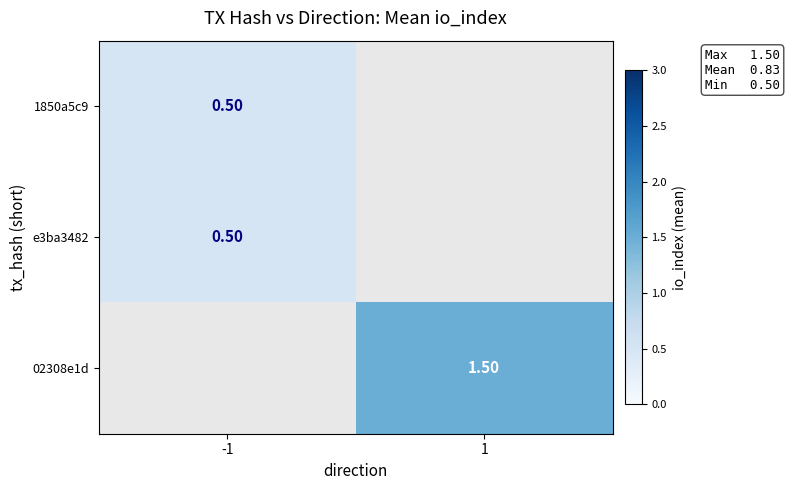

Which category has the highest value in the e3ba3482 series?

-1